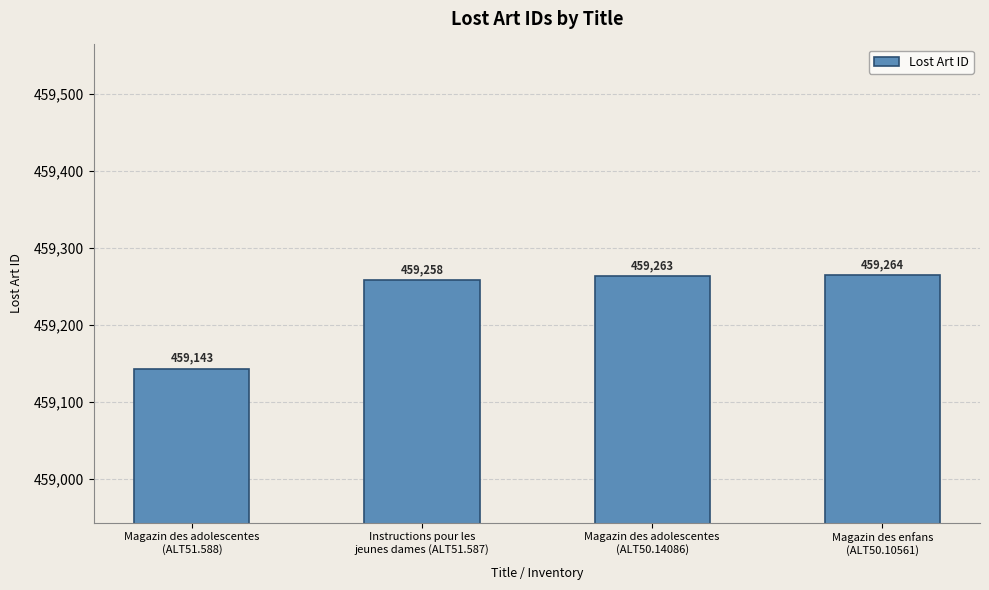

Does the chart contain stacked bars?

No